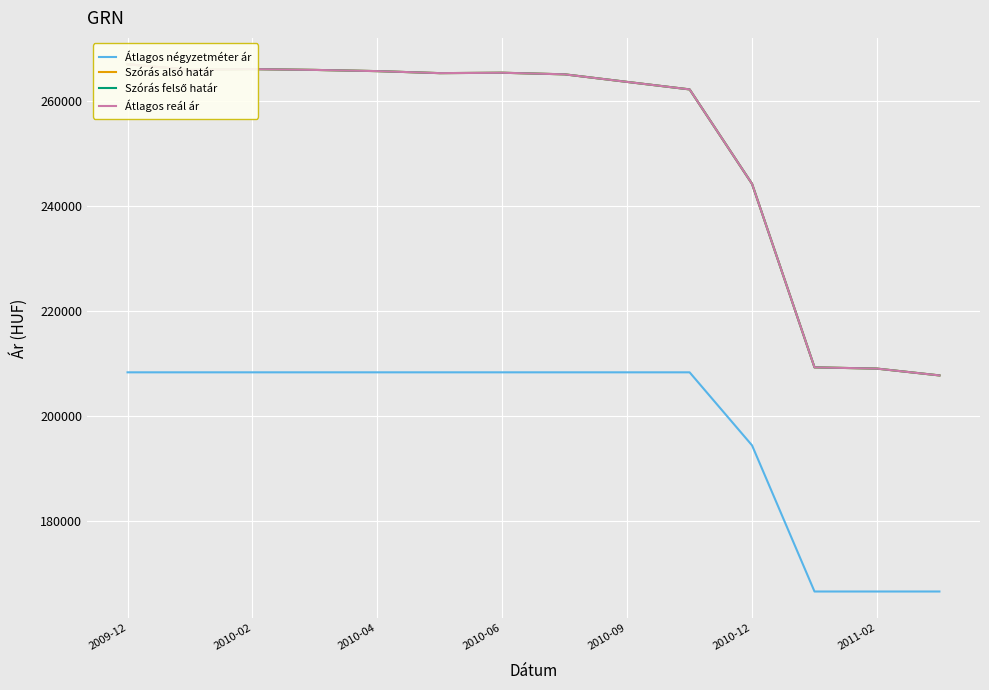

What is the value of the Átlagos reál ár point at the 4th from the left?

265823